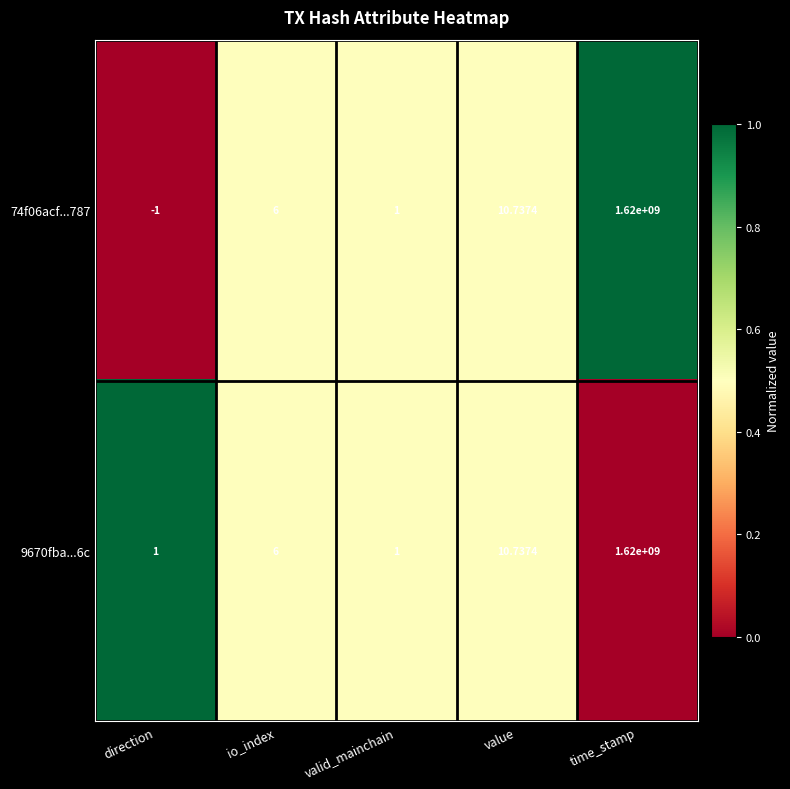

At which category is the sum across all series the highest?

time_stamp